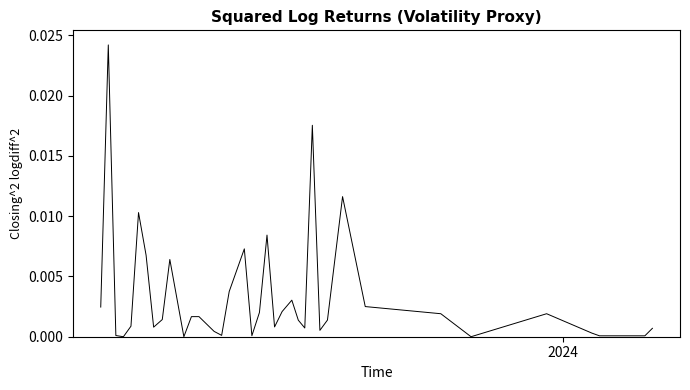

How many lines are shown in the chart?

1